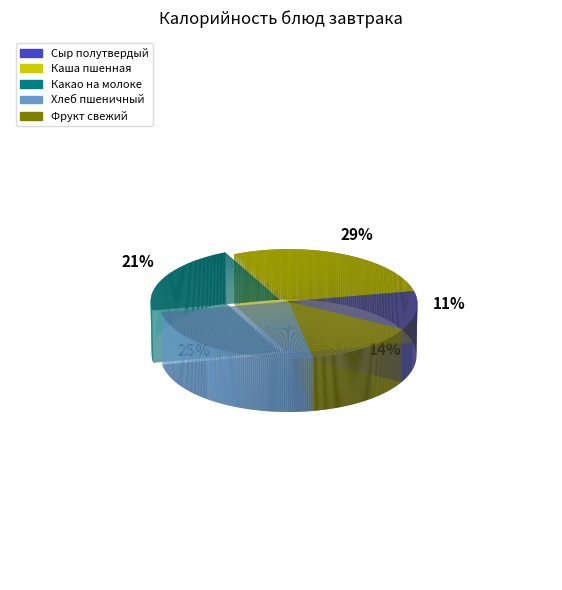

Rank the categories by value from lowest to highest.

Сыр полутвердый, Фрукт свежий, Какао на молоке, Хлеб пшеничный, Каша пшенная